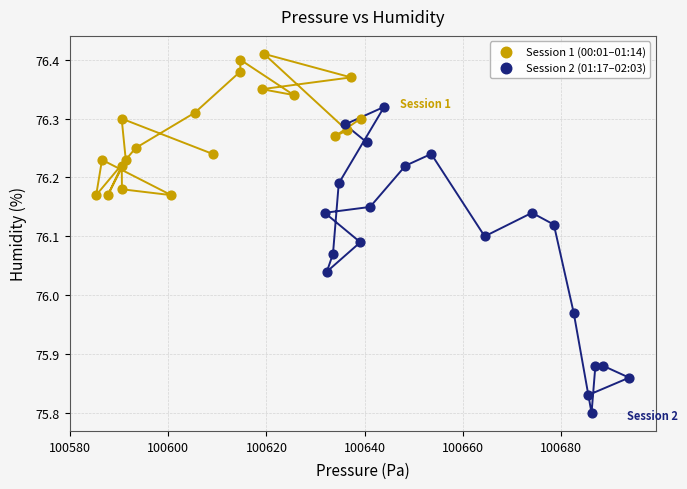

Which series reaches the maximum Y coordinate?

Session 1 (00:01–01:14)